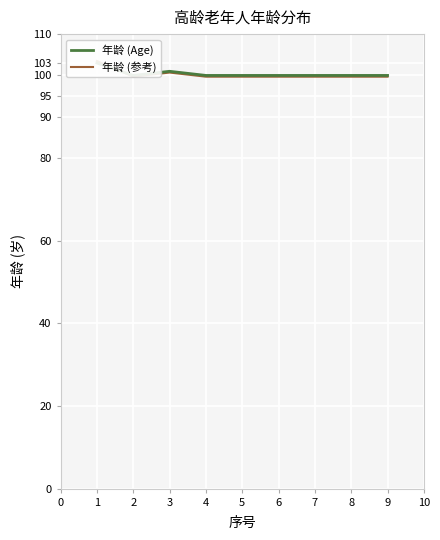

What is the value of the 年龄 (参考) point at the 4th from the left?

99.7